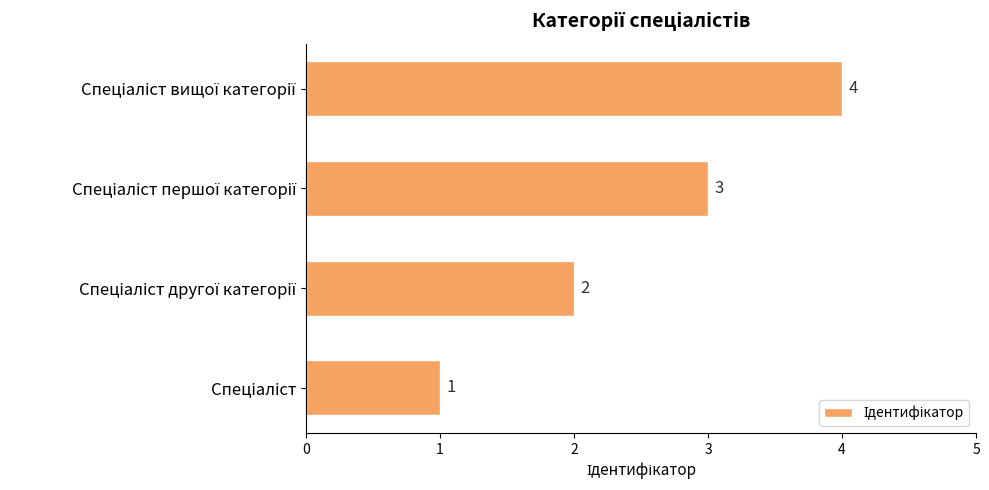

How many data points are less than 3?

2